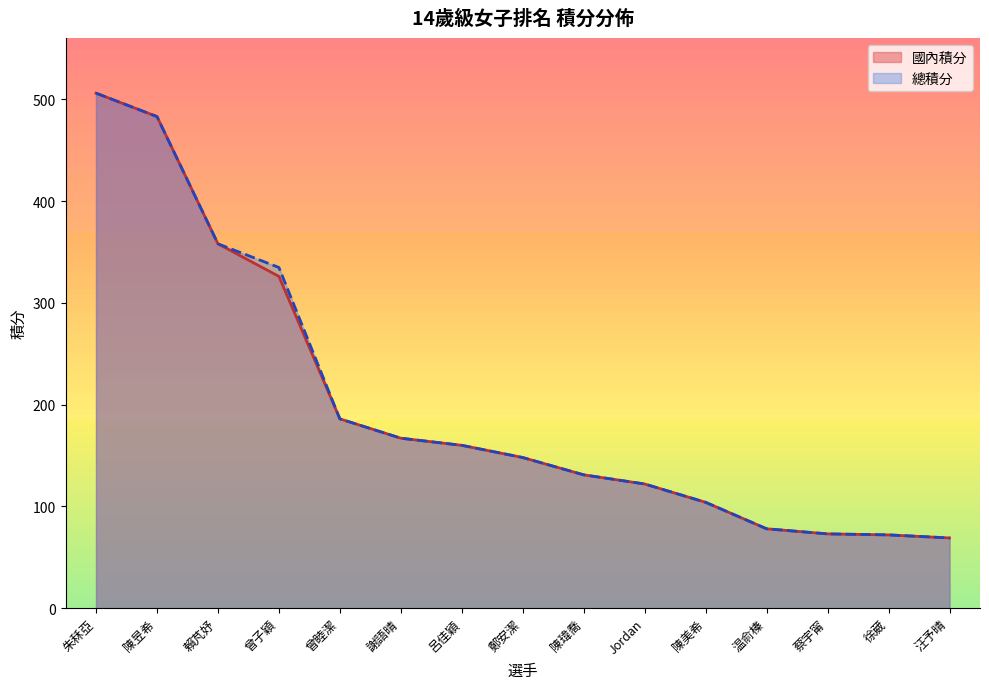

Does the chart display data point markers on the line(s)?

No